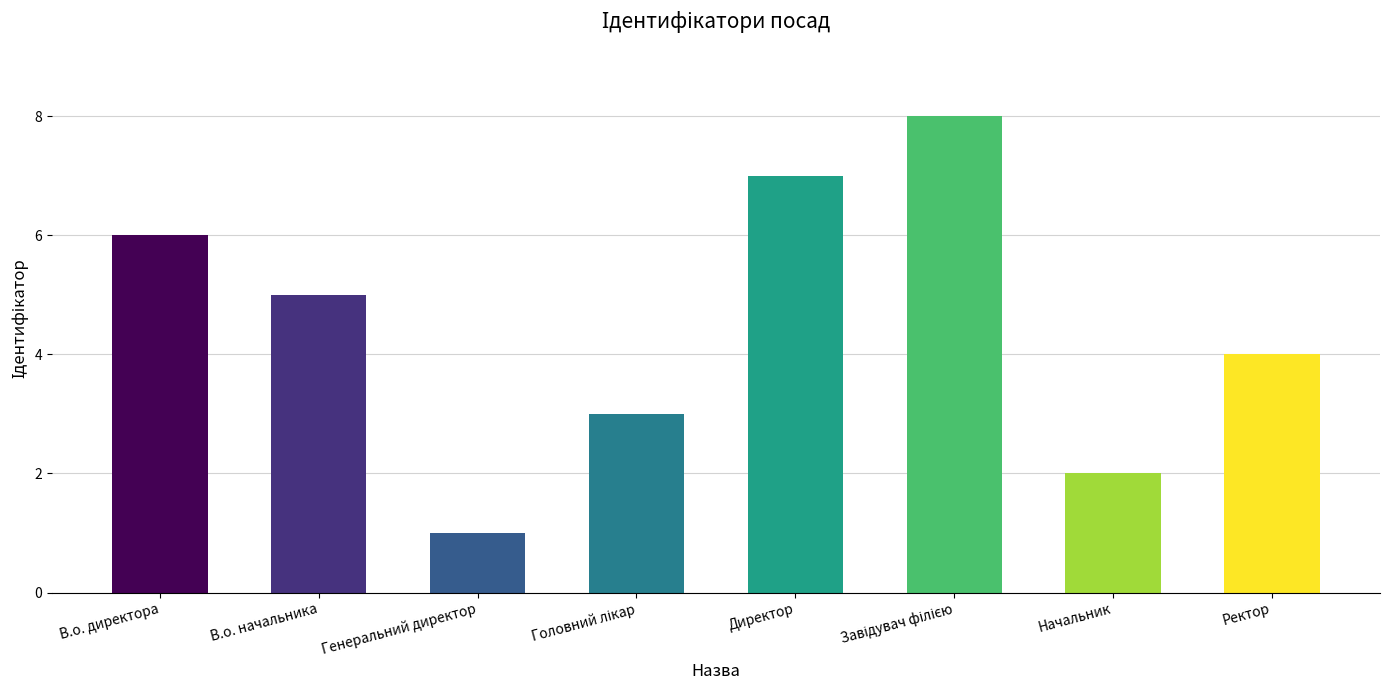

What position from the left is В.о. начальника?

2